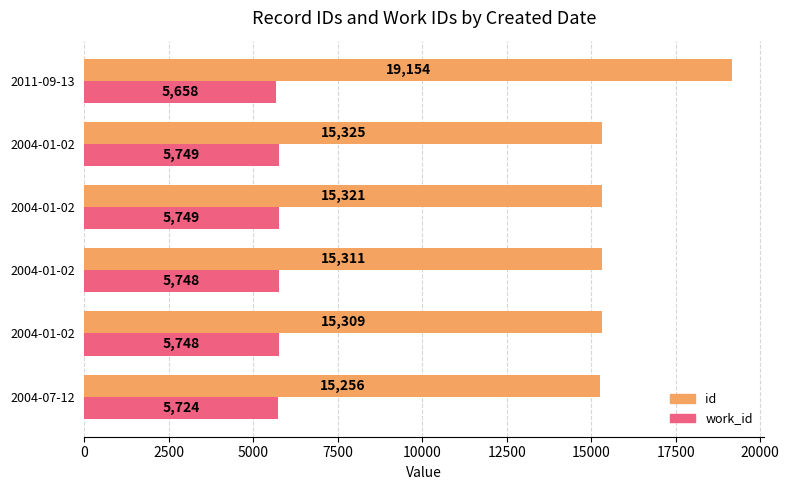

Count the number of categories in the chart.

6